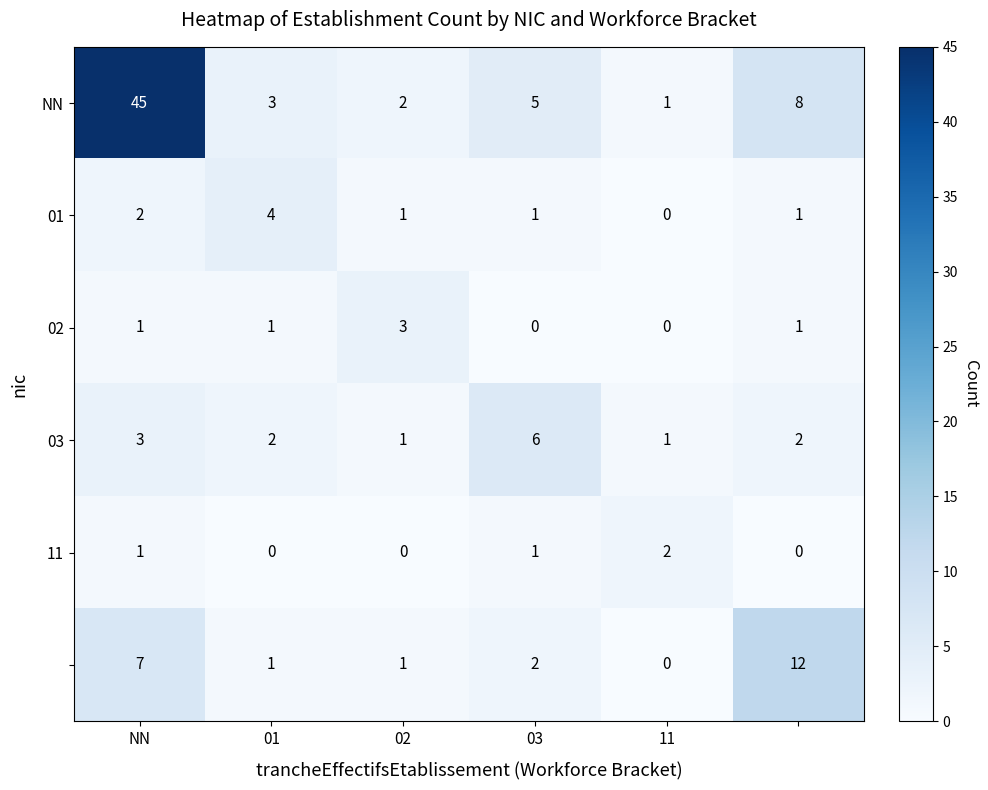

How many distinct data groups are displayed?

6